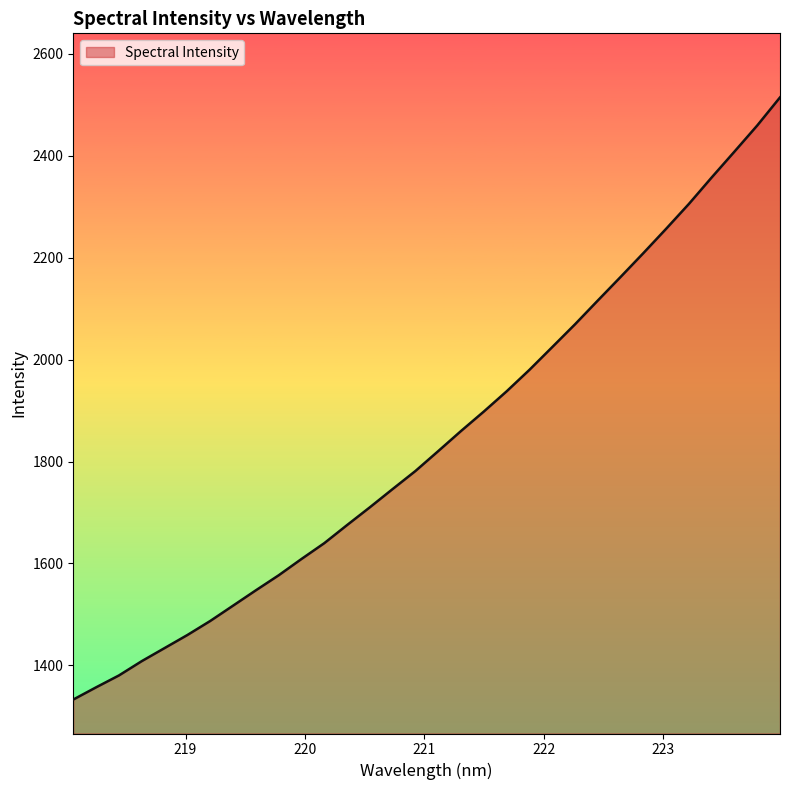

How many lines are shown in the chart?

1